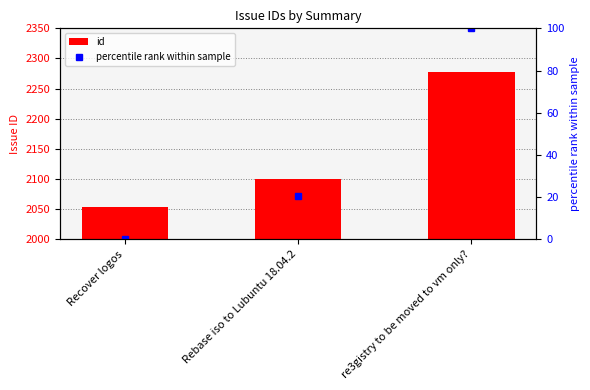

What is the change in value from Recover logos to Rebase iso to Lubuntu 18.04.2?

+46